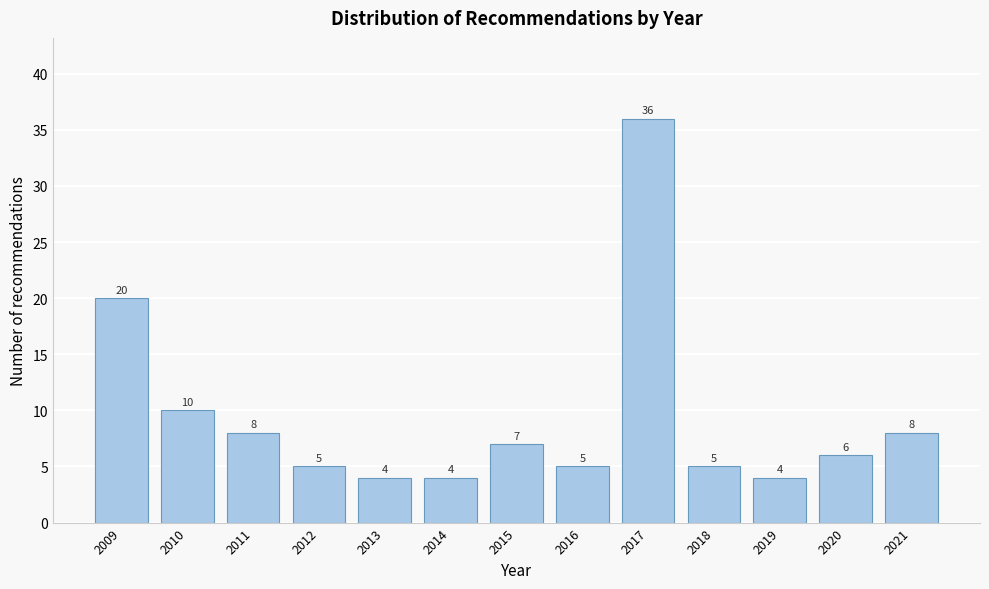

Reading left to right, list all the values displayed in this chart.

20	10	8	5	4	4	7	5	36	5	4	6	8